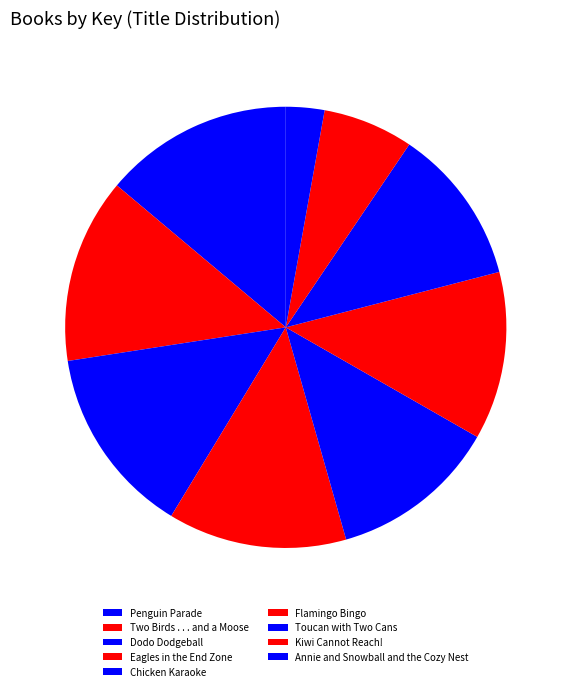

What is the change in value from Two Birds . . . and a Moose to Annie and Snowball and the Cozy Nest?

-163788146